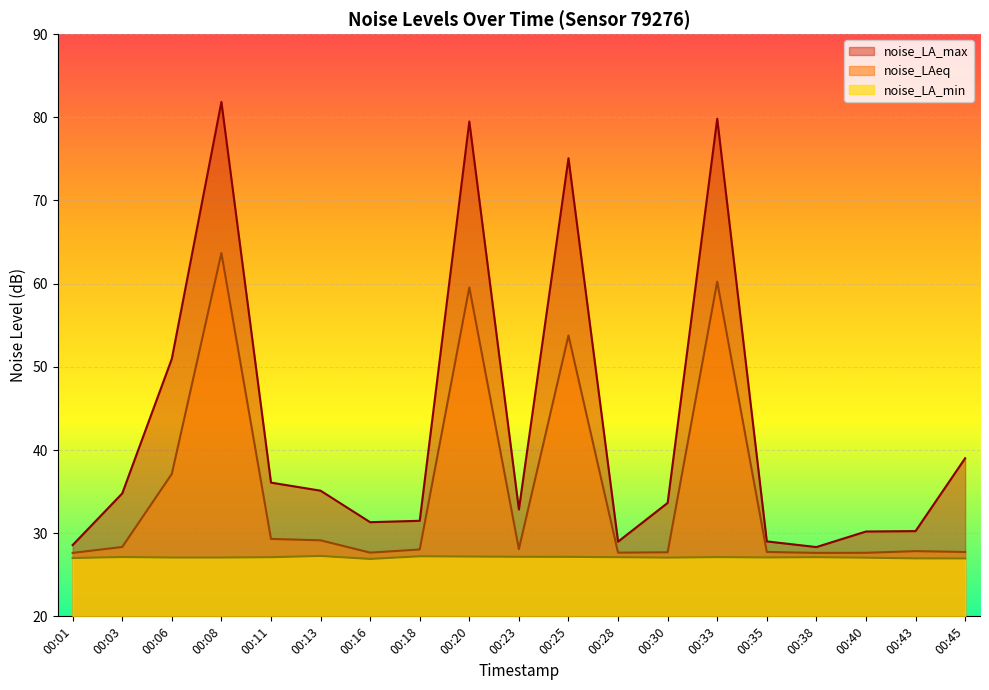

How many interior local valleys does the noise_LA_max series have?

4